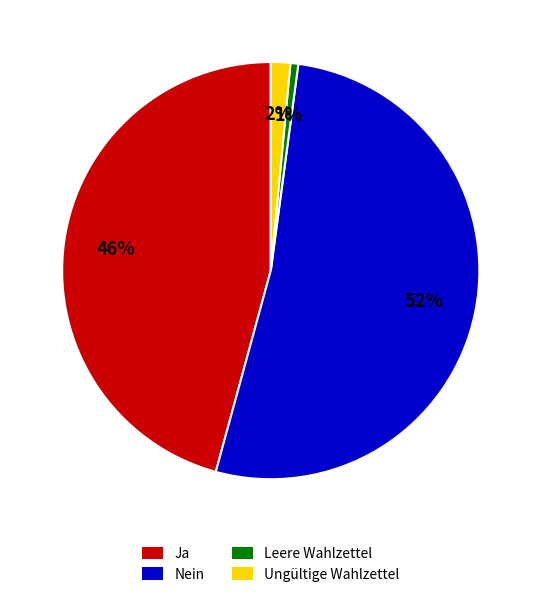

Count the number of slices in the pie.

4